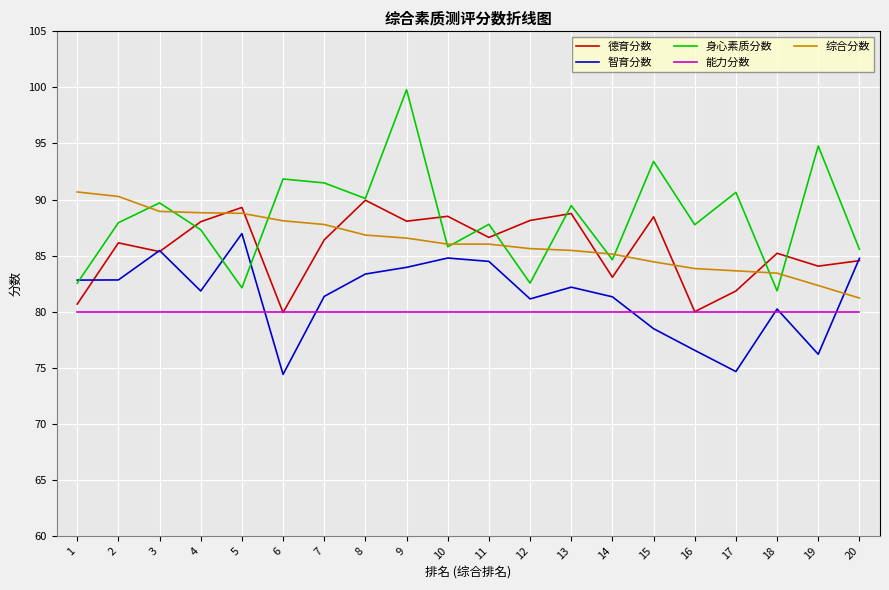

What is the difference between the second highest and minimum values in the 德育分数 series?

9.4